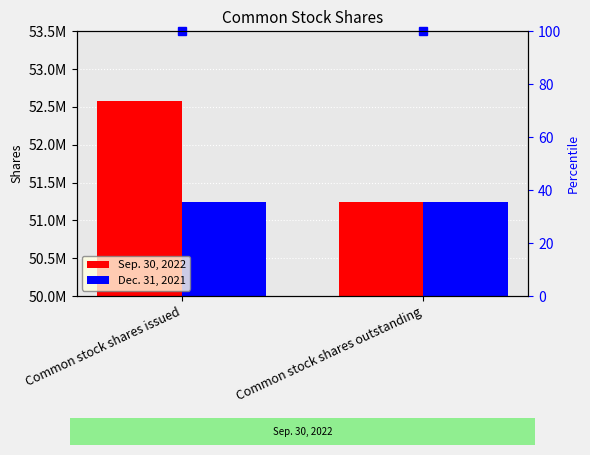

Count the Sep. 30, 2022 values in the range 51237876 to 52573938.

2